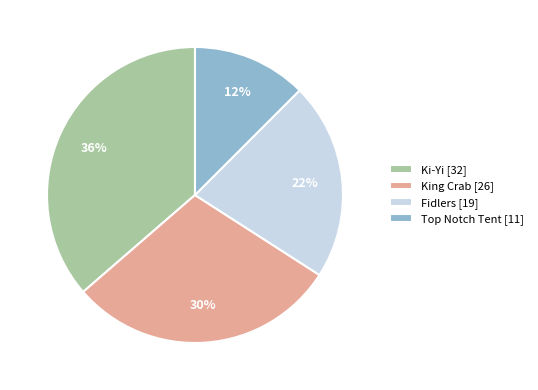

To the nearest percent, what percentage of the pie is Fidlers [19]?

22%